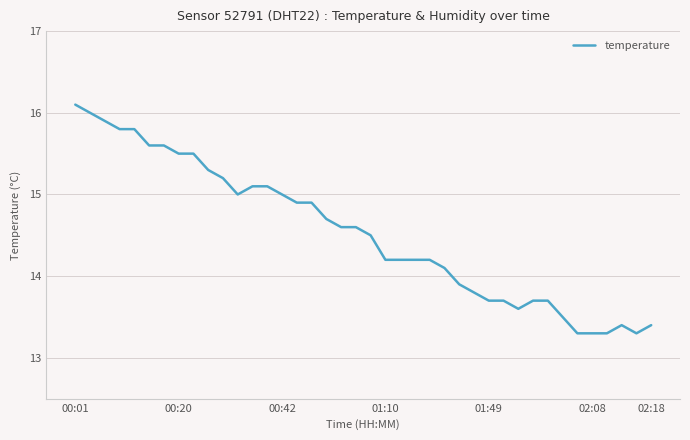

Is this an area chart (filled region under the line)?

No